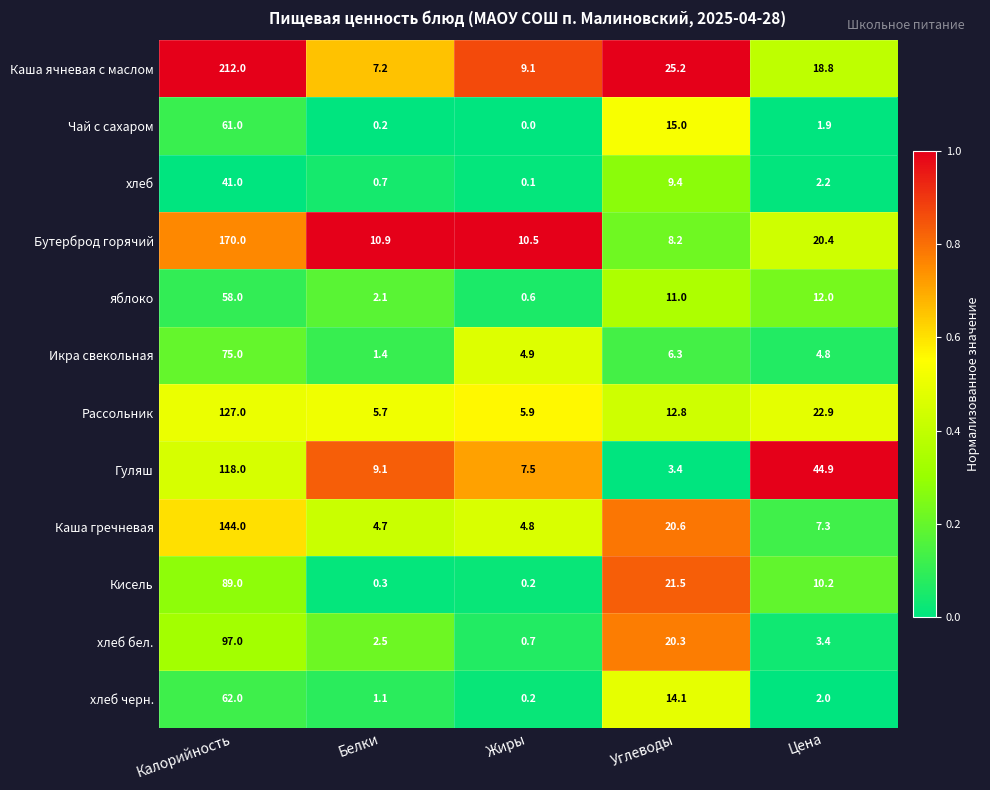

What is the sum of all Кисель values?

121.2